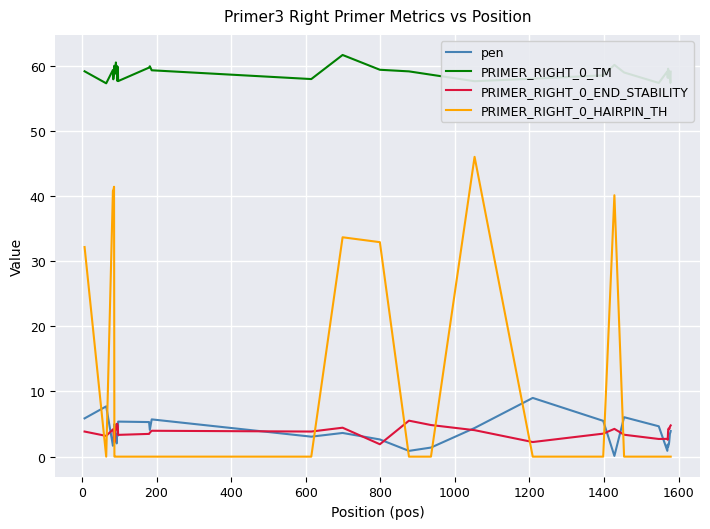

Which series has the widest spread of values?

PRIMER_RIGHT_0_HAIRPIN_TH